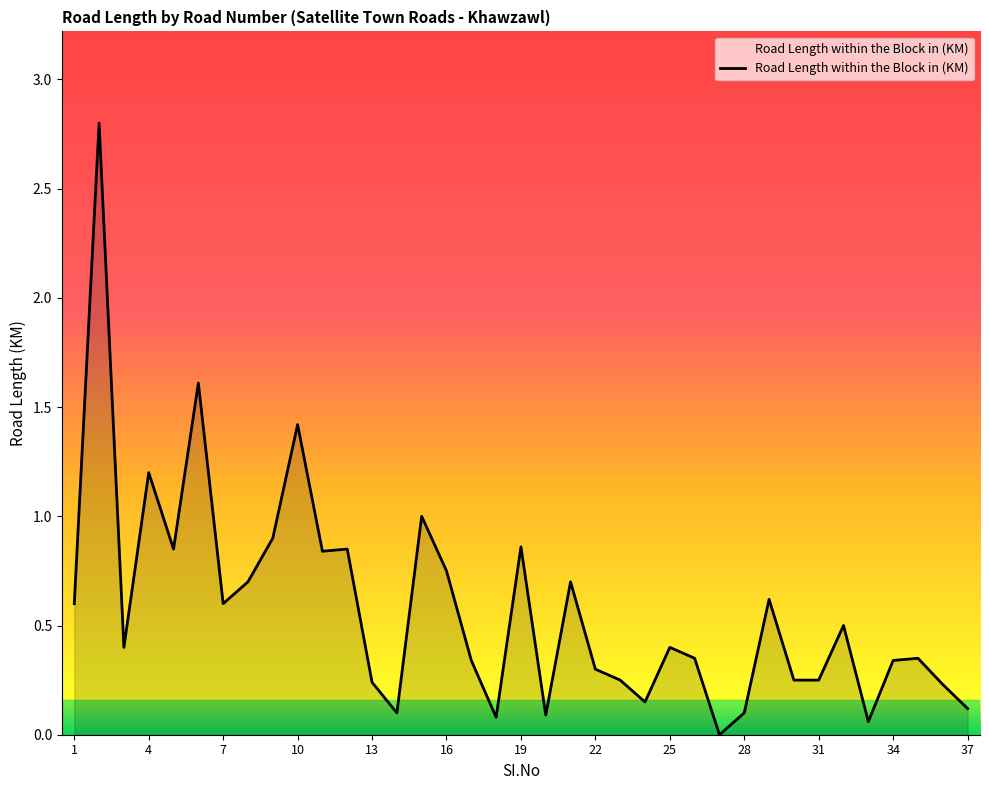

What is the greatest value displayed?

2.8